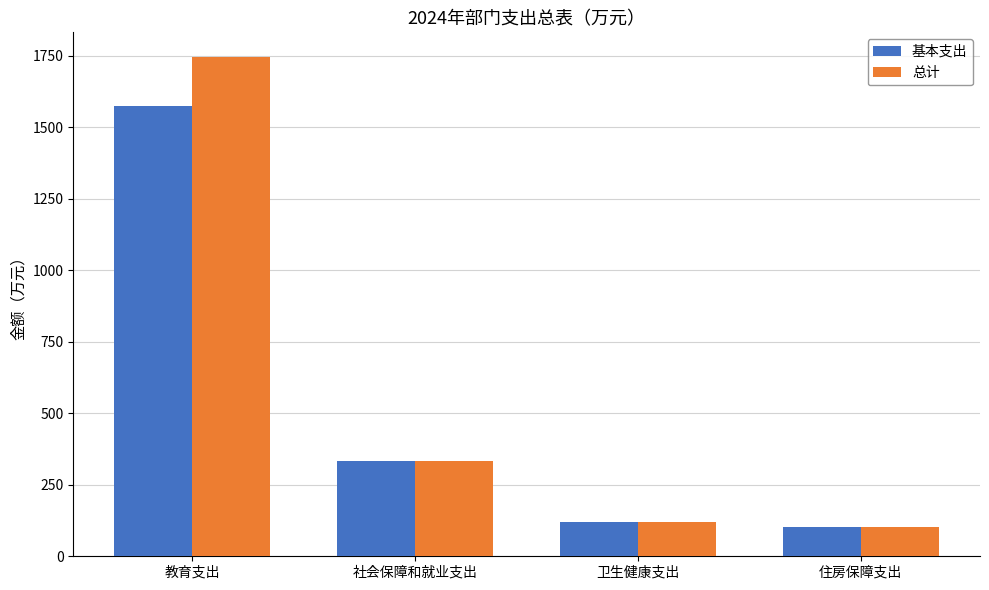

Reading right to left, what are all the values shown in this chart?

基本支出: 住房保障支出=102.9	卫生健康支出=119.2	社会保障和就业支出=332.2	教育支出=1575.9
总计: 住房保障支出=102.9	卫生健康支出=119.2	社会保障和就业支出=332.2	教育支出=1745.2